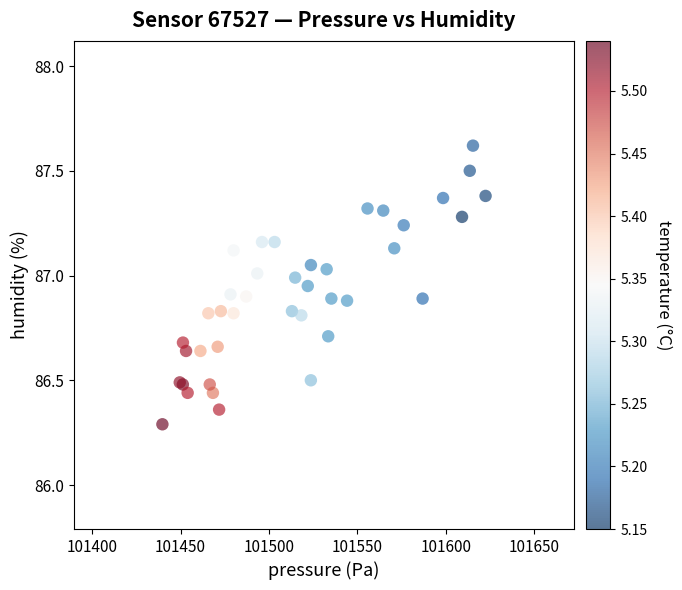

What Y value in the scatter plot is closest to 86?

86.3